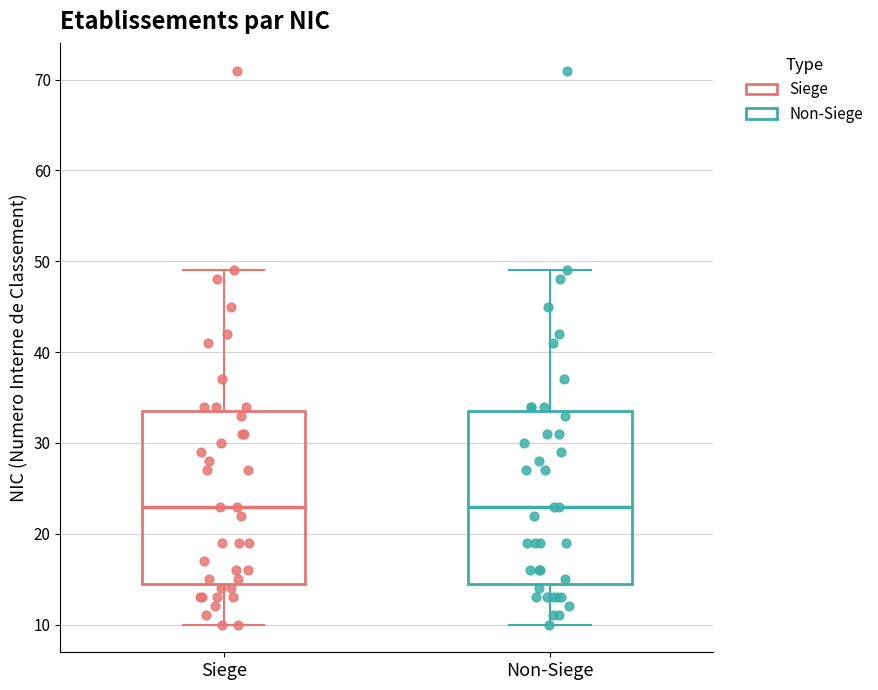

Reading left to right, transcribe this box plot: for each box, give where its median line is, the range the box spans, and where its two whiskers end, as read against the y-axis. The values are not printed on the chart, so give them approximately, as read against the axis.

Siege: median 23, box 15 to 34, whiskers 10 to 49
Non-Siege: median 23, box 15 to 34, whiskers 10 to 49